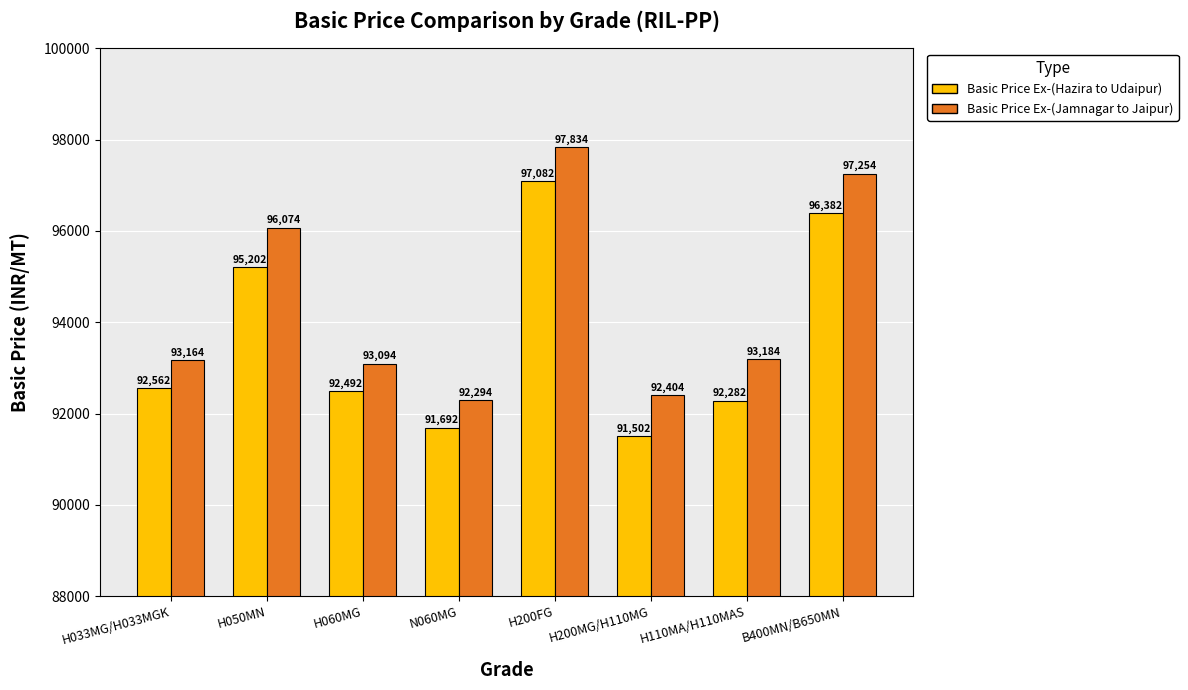

List the labels in order of Basic Price Ex-(Hazira to Udaipur) value, smallest first.

H200MG/H110MG, N060MG, H110MA/H110MAS, H060MG, H033MG/H033MGK, H050MN, B400MN/B650MN, H200FG